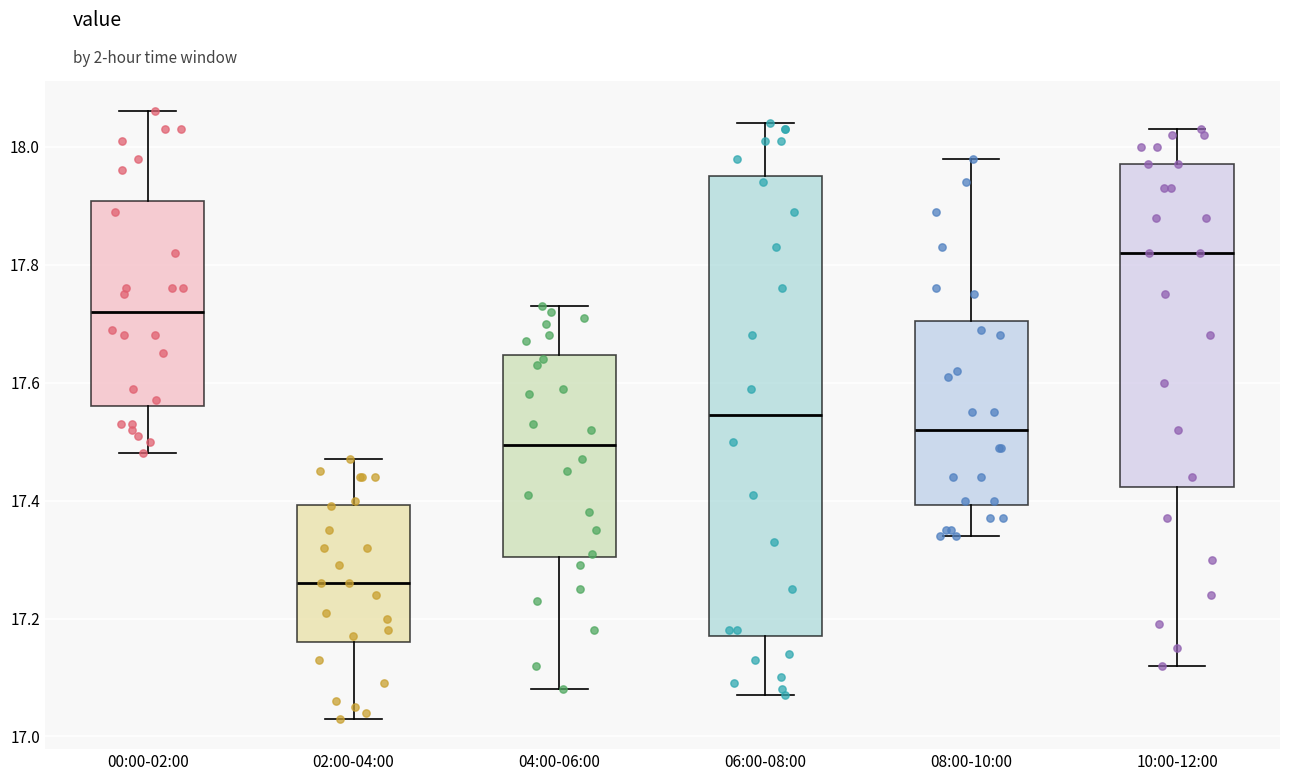

Reading left to right, read every box against the y-axis: the position of its median line, the range the box covers, and the ends of its whiskers. The values are not printed on the chart, so give them approximately, as read against the axis.

00:00-02:00: median 17.72, box 17.56 to 17.90, whiskers 17.48 to 18.06
02:00-04:00: median 17.26, box 17.16 to 17.40, whiskers 17.04 to 17.48
04:00-06:00: median 17.50, box 17.30 to 17.64, whiskers 17.08 to 17.74
06:00-08:00: median 17.54, box 17.18 to 17.96, whiskers 17.08 to 18.04
08:00-10:00: median 17.52, box 17.40 to 17.70, whiskers 17.34 to 17.98
10:00-12:00: median 17.82, box 17.42 to 17.98, whiskers 17.12 to 18.04